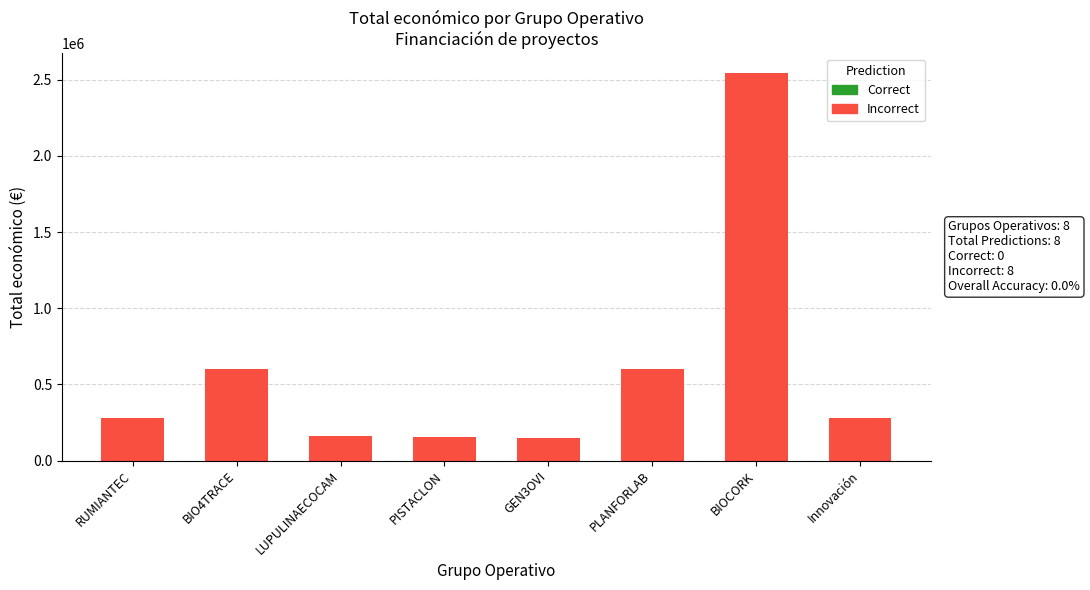

The chart shows a value of 150000 at GEN3OVI. True or false?

True